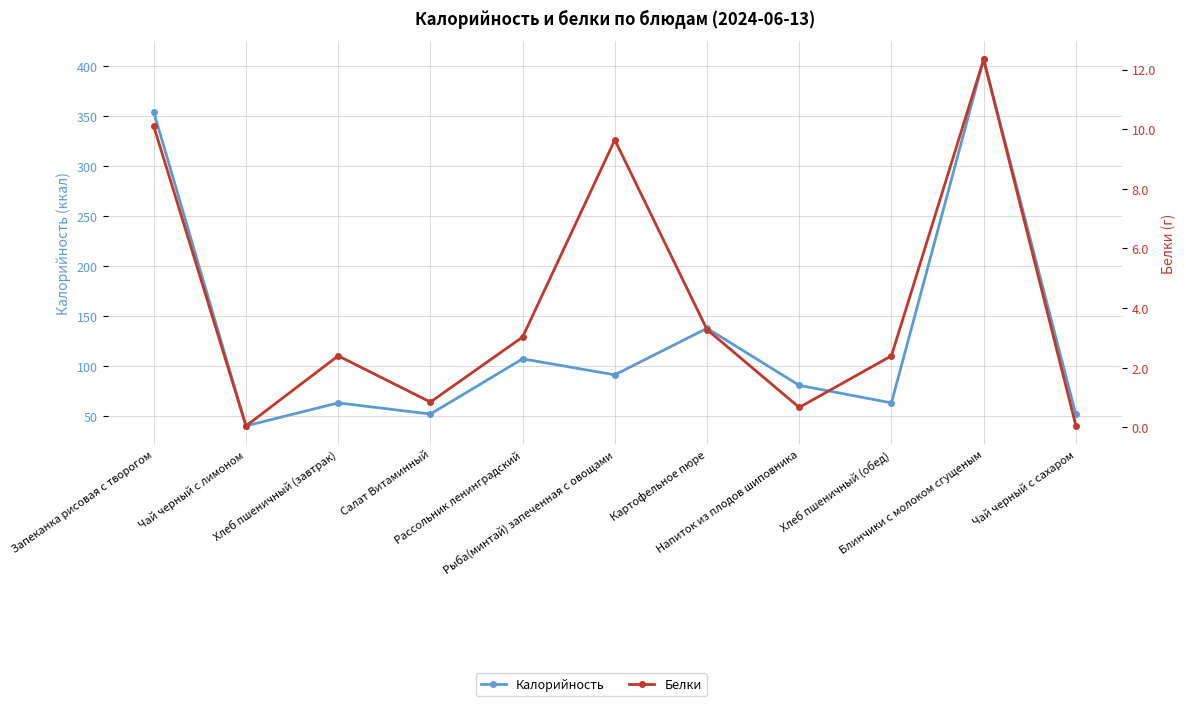

The value of Калорийность at Блинчики с молоком сгущеным is 407.0. True or false?

True